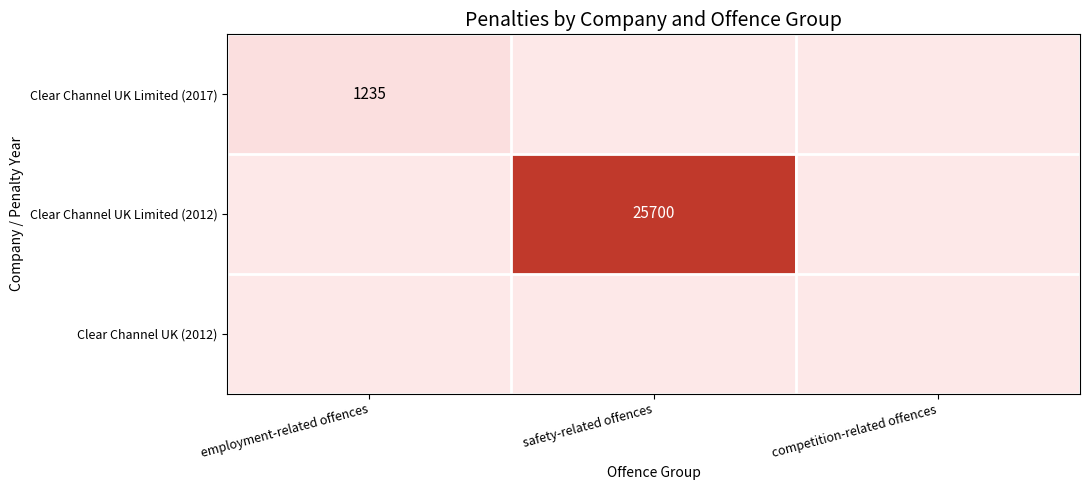

The value of Clear Channel UK Limited (2017) at employment-related offences is 1235. True or false?

True